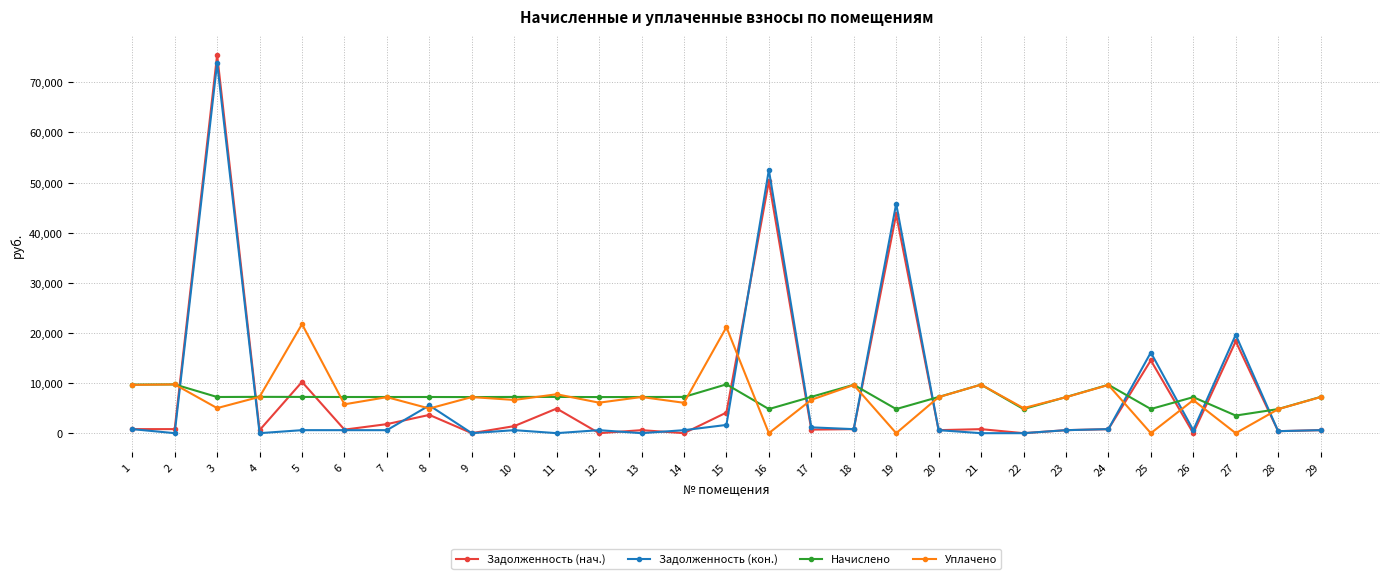

Which label corresponds to the largest value in the chart?

3